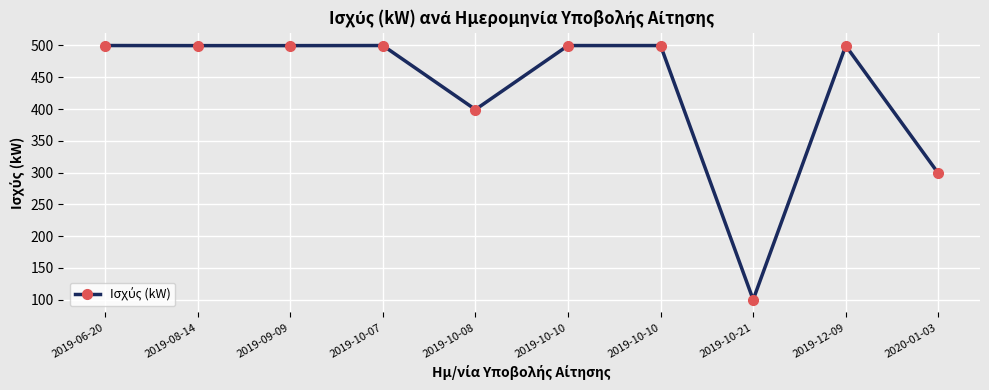

Reading right to left, what are all the values shown in this chart?

2020-01-03=298.8	2019-12-09=499.7	2019-10-21=100.0	2019-10-10=499.9	2019-10-10=499.9	2019-10-08=399.2	2019-10-07=499.9	2019-09-09=499.8	2019-08-14=499.8	2019-06-20=499.9